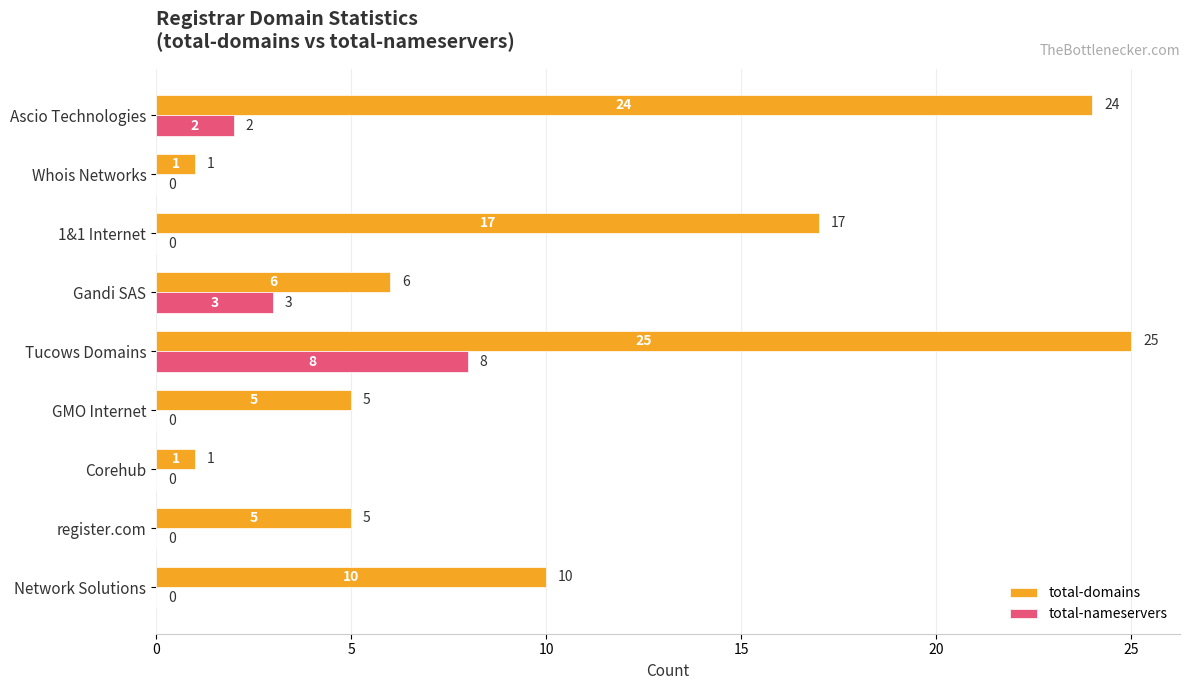

Which series changed the most between Tucows Domains and Ascio Technologies?

total-nameservers